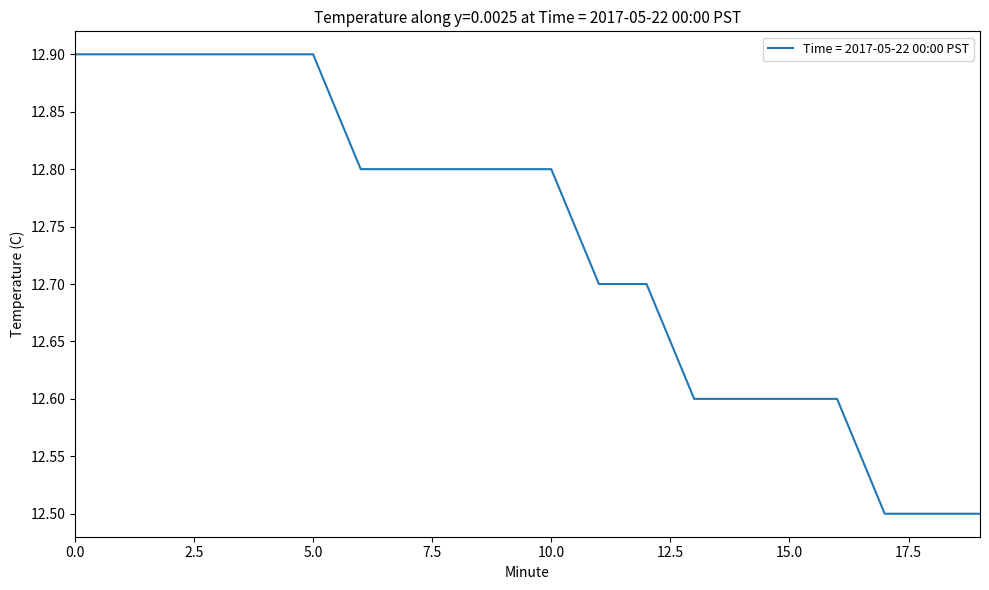

What is the difference between the maximum and minimum values?

0.4